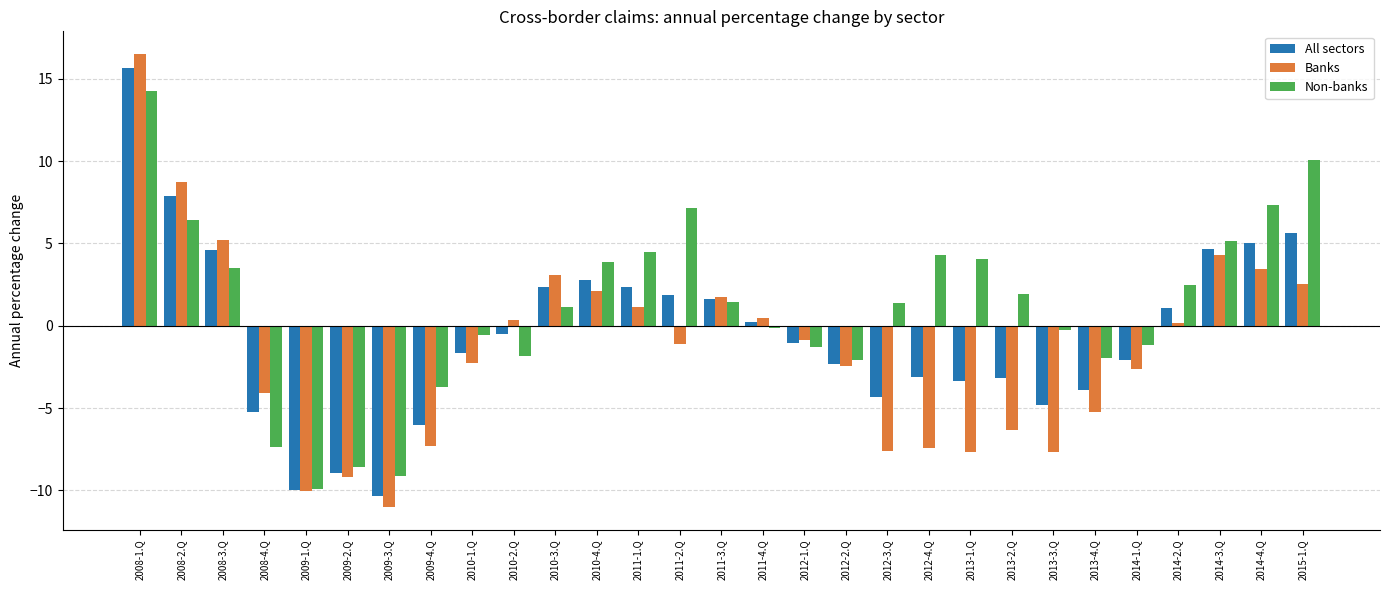

True or false: Banks has a value of -4.1 at 2009-2.Q.

False